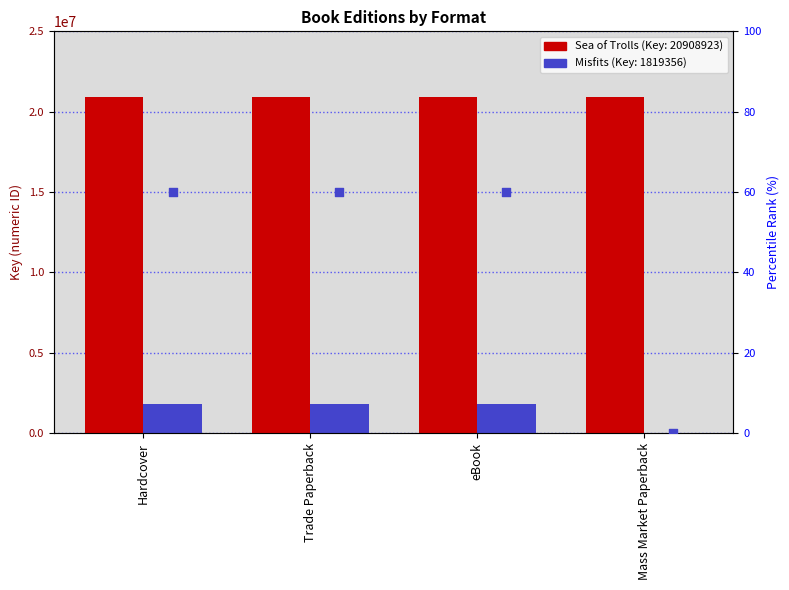

At which category is the sum across all series the highest?

Hardcover